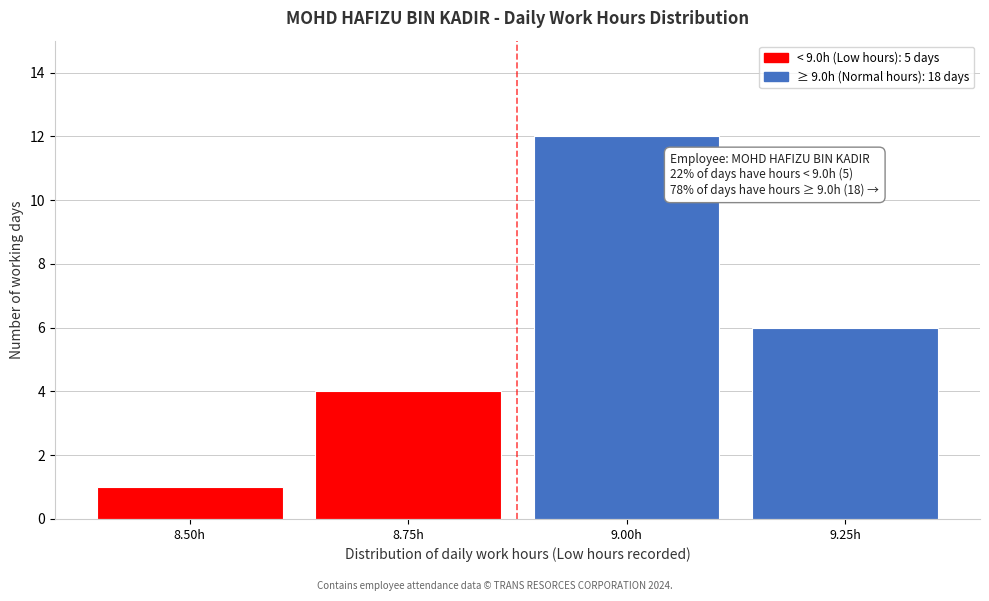

Reading left to right, what are all the values shown in this chart?

8.50h=1	8.75h=4	9.00h=12	9.25h=6